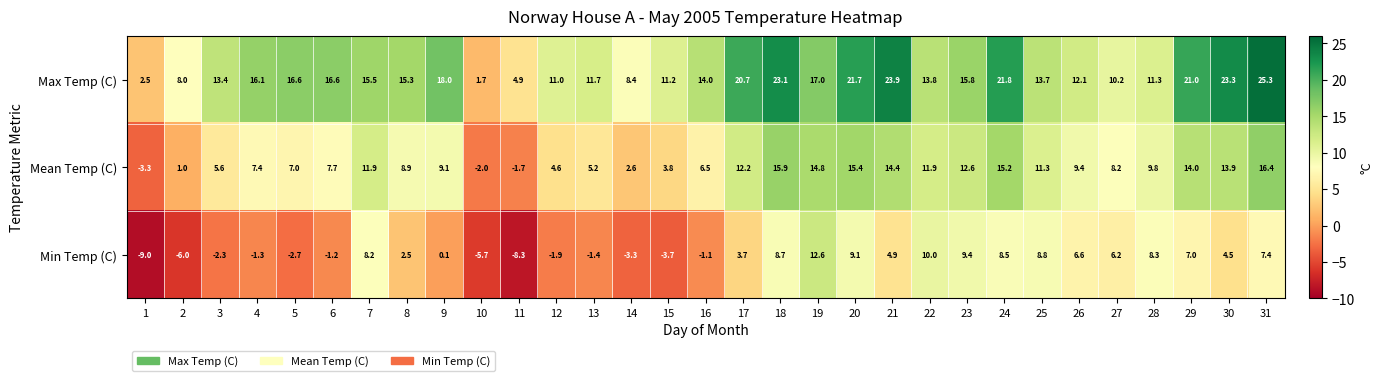

What is the total value across all series at 11?

-5.1